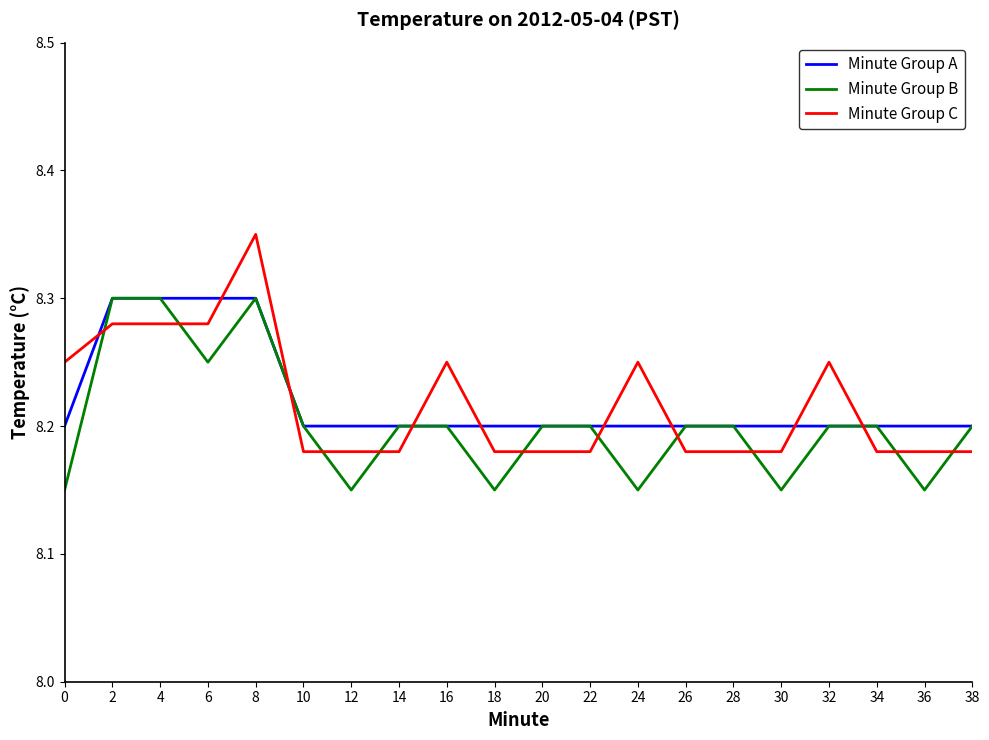

Which label corresponds to the largest value in the chart?

8